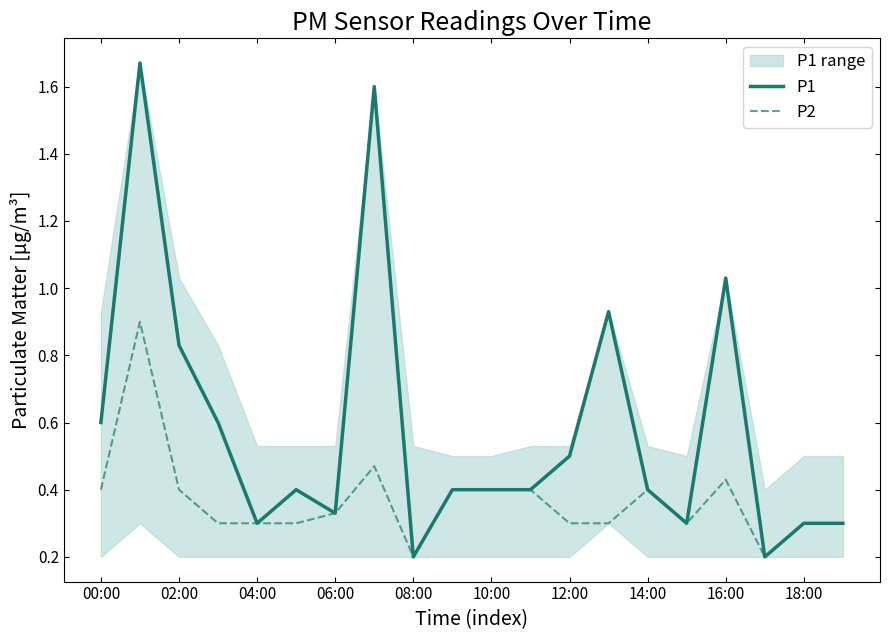

True or false: P2 and P1 cross at least once.

False